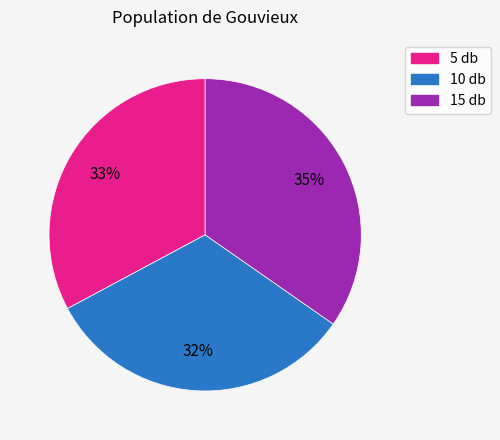

To the nearest percent, what is the difference between the 15 db and 5 db slice percentages?

2%